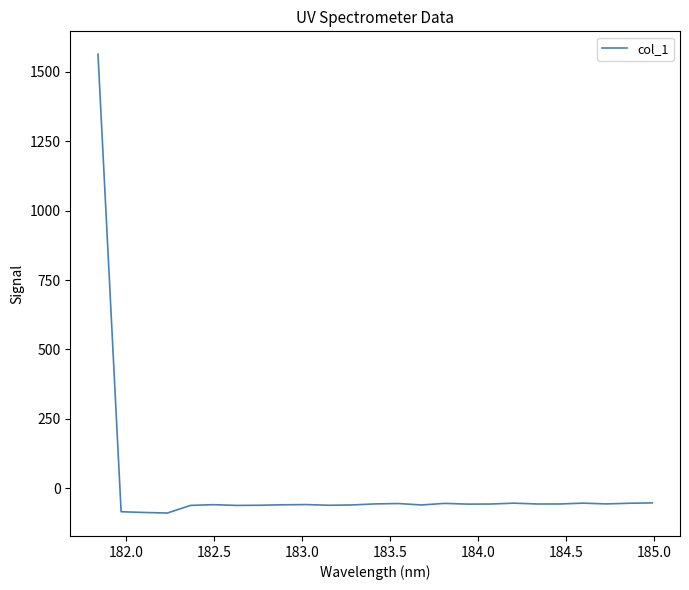

What is the difference between the maximum and minimum values?

1653.2